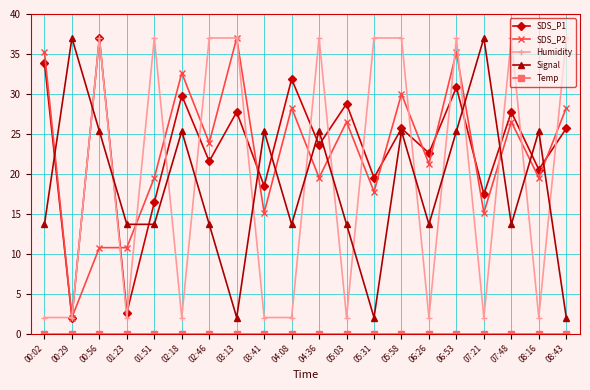

What is the lowest value of the Signal series?

2.0